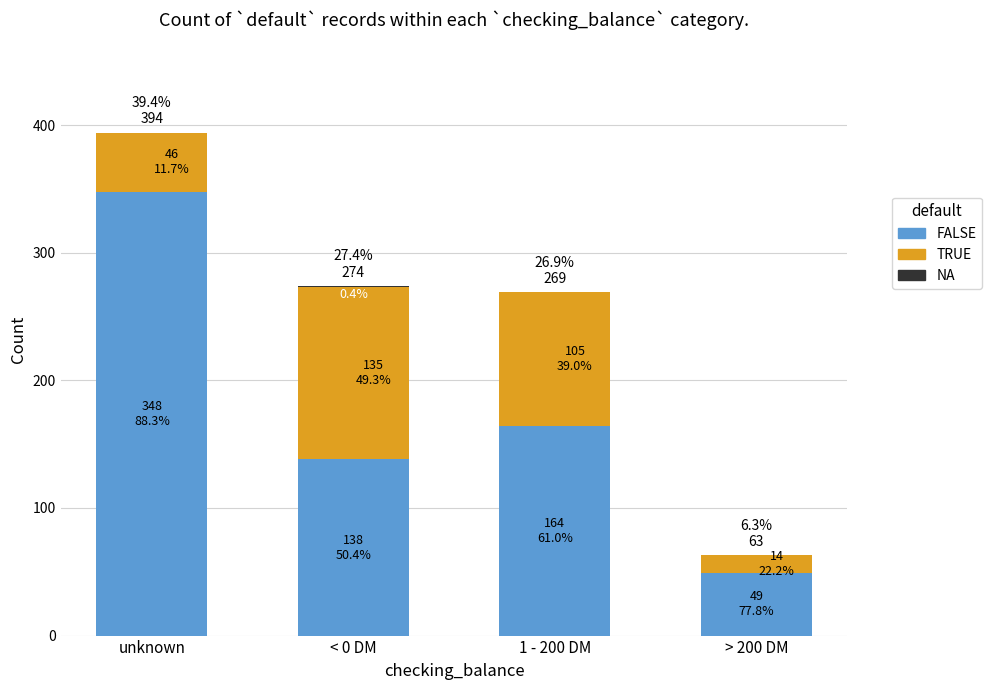

List the series in order of their peak value, lowest first.

NA, TRUE, FALSE